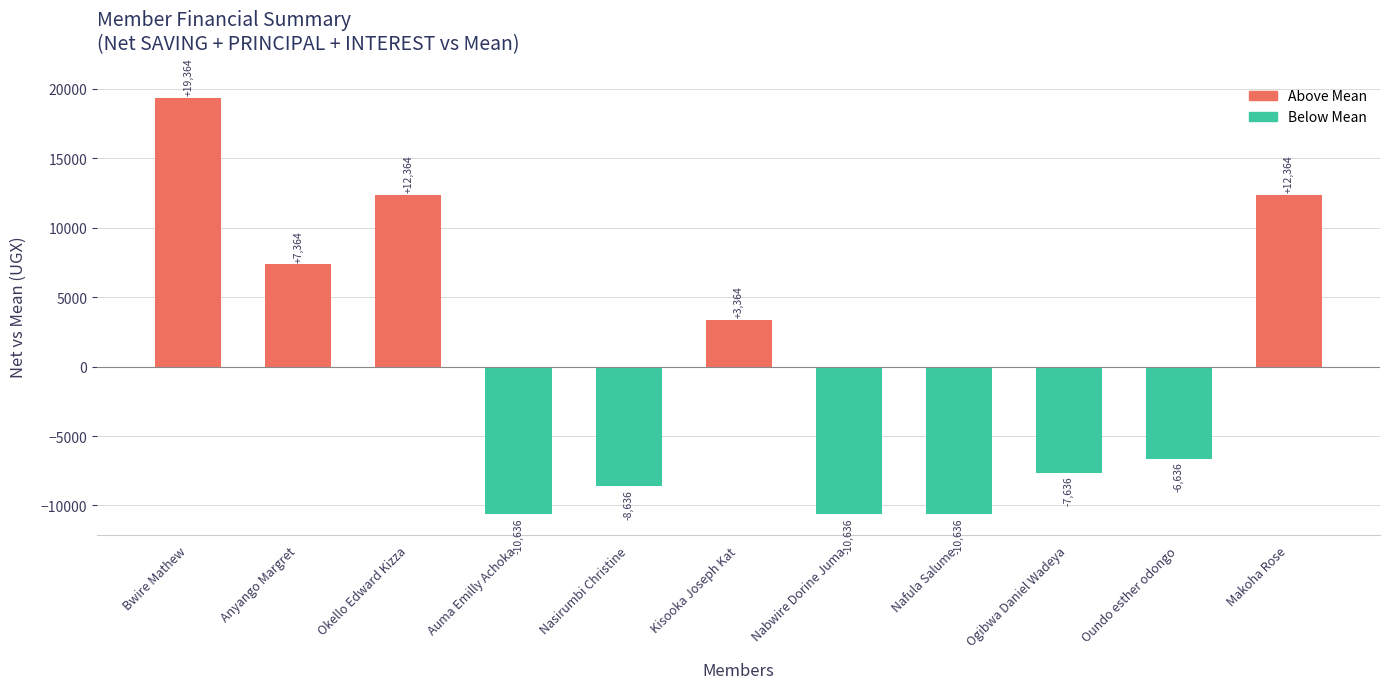

What is the difference between the maximum and minimum values?

30000.0